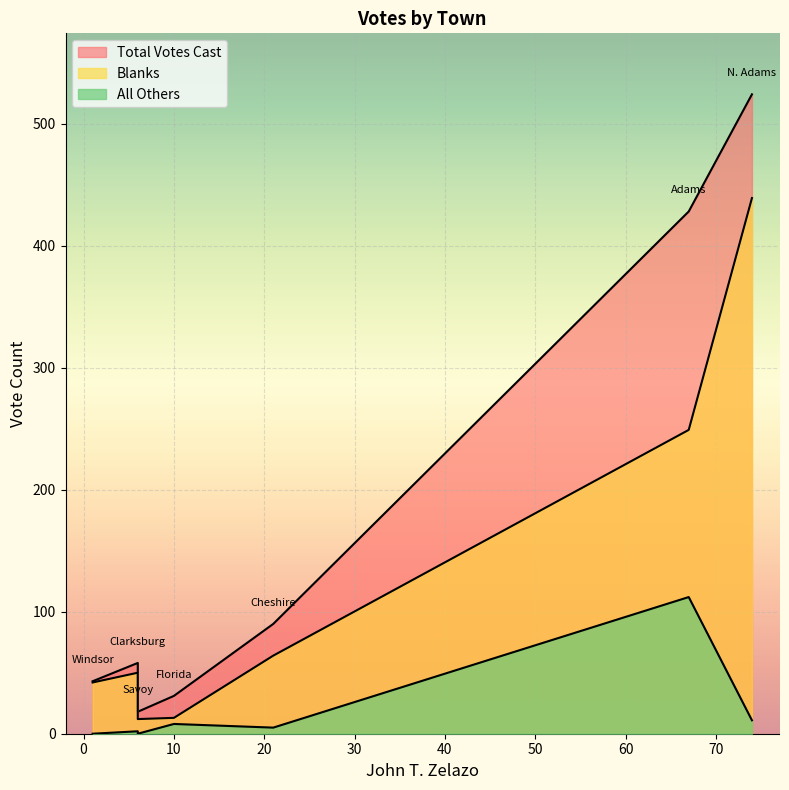

Reading left to right, extract all data points from this chart.

Blanks: Adams=249	Cheshire=64	Clarksburg=50	Florida=13	N. Adams=439	Savoy=12	Windsor=42
All Others: Adams=112	Cheshire=5	Clarksburg=2	Florida=8	N. Adams=11	Savoy=0	Windsor=0
Total Votes Cast: Adams=428	Cheshire=90	Clarksburg=58	Florida=31	N. Adams=524	Savoy=18	Windsor=43